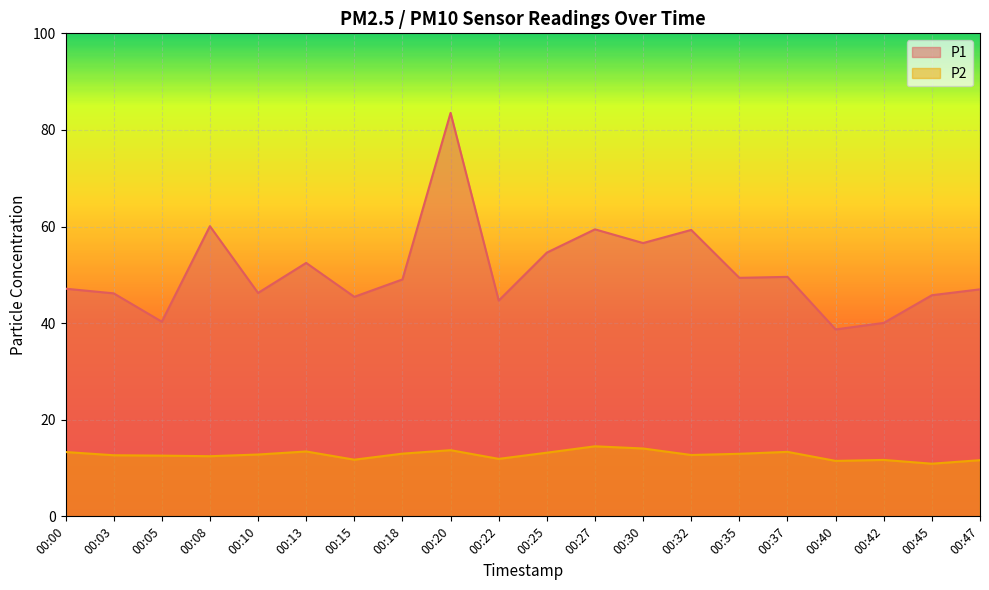

What is the minimum value shown in the chart?

10.9